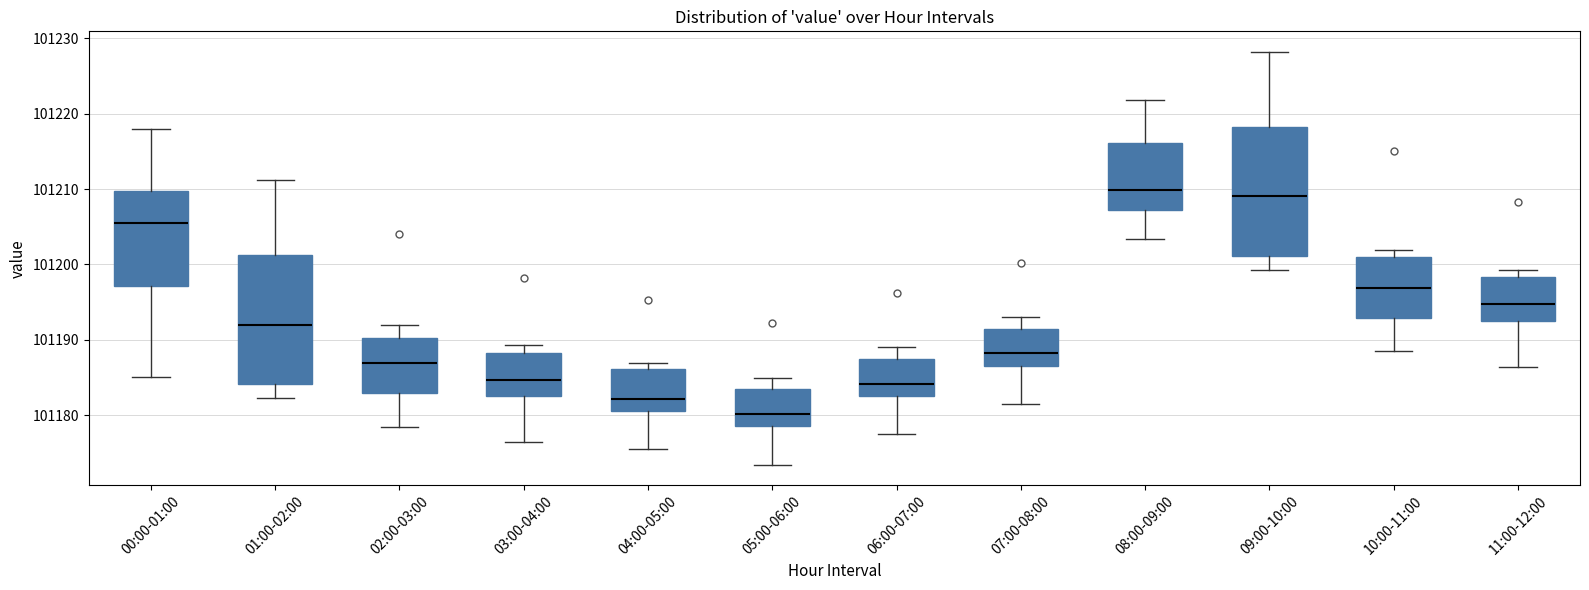

Reading left to right, transcribe this box plot: for each box, give where its median line is, the range the box spans, and where its two whiskers end, as read against the y-axis. The values are not printed on the chart, so give them approximately, as read against the axis.

00:00-01:00: median 101206, box 101197 to 101210, whiskers 101185 to 101218
01:00-02:00: median 101192, box 101184 to 101201, whiskers 101182 to 101211
02:00-03:00: median 101187, box 101183 to 101190, whiskers 101178 to 101192
03:00-04:00: median 101185, box 101183 to 101188, whiskers 101176 to 101189
04:00-05:00: median 101182, box 101181 to 101186, whiskers 101175 to 101187
05:00-06:00: median 101180, box 101179 to 101183, whiskers 101173 to 101185
06:00-07:00: median 101184, box 101183 to 101187, whiskers 101177 to 101189
07:00-08:00: median 101188, box 101187 to 101191, whiskers 101181 to 101193
08:00-09:00: median 101210, box 101207 to 101216, whiskers 101203 to 101222
09:00-10:00: median 101209, box 101201 to 101218, whiskers 101199 to 101228
10:00-11:00: median 101197, box 101193 to 101201, whiskers 101188 to 101202
11:00-12:00: median 101195, box 101193 to 101198, whiskers 101186 to 101199